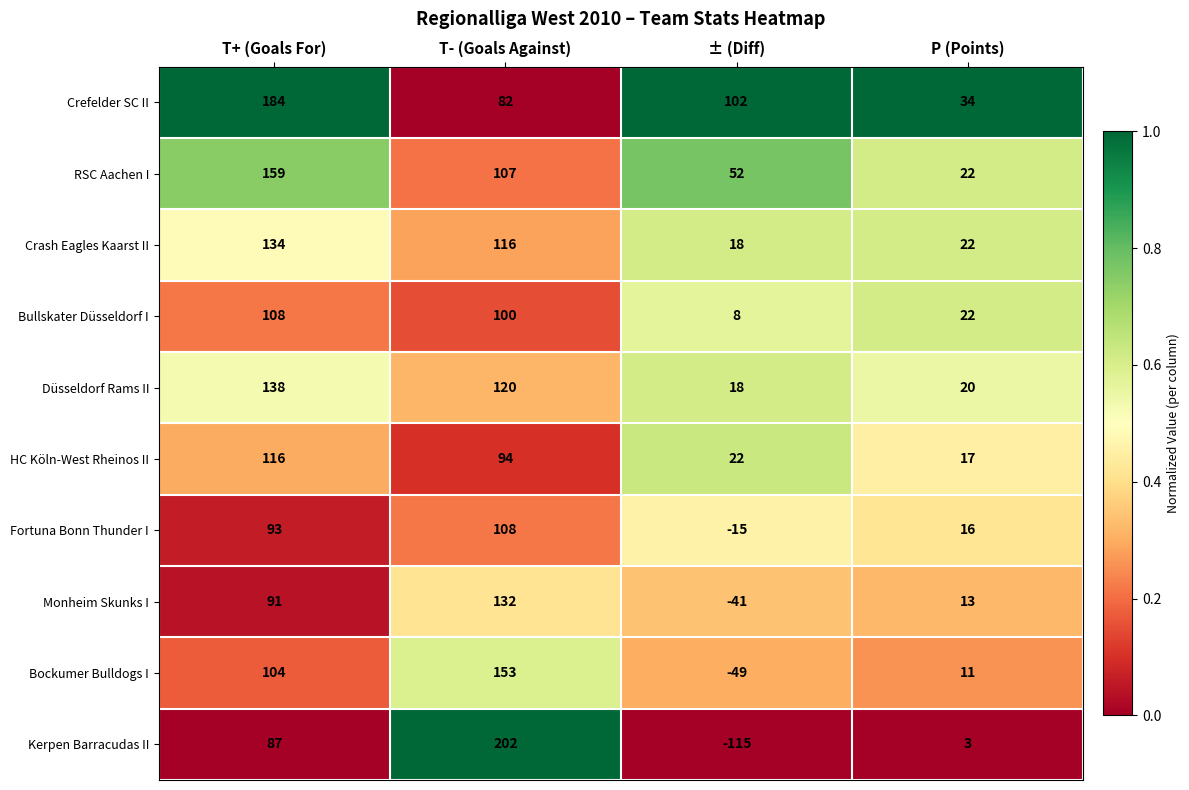

How many distinct data groups are displayed?

10